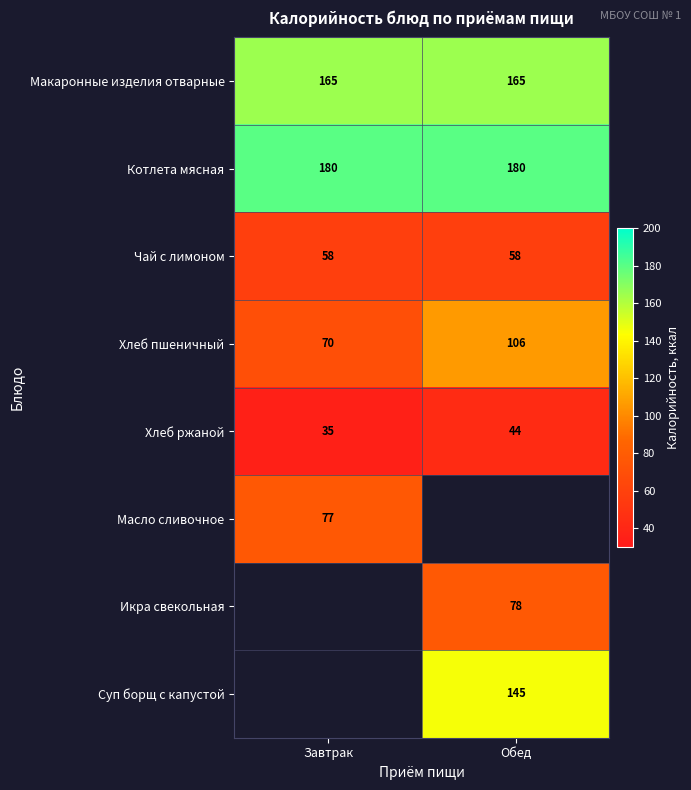

How many distinct data groups are displayed?

8